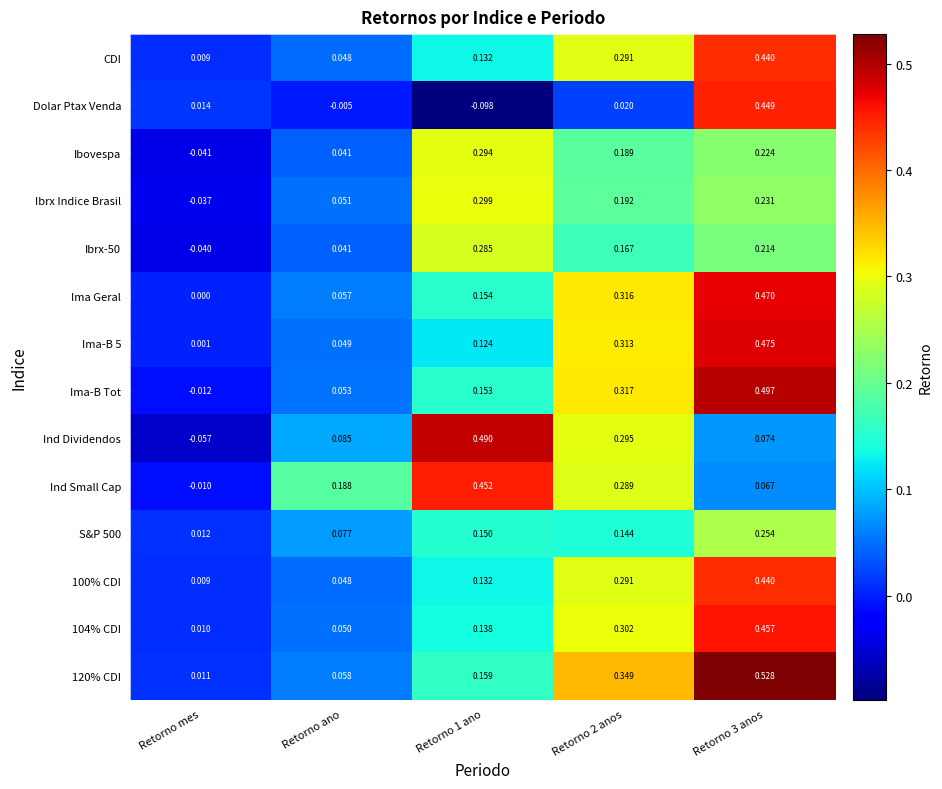

At which label is Ima-B Tot closest to 0?

Retorno mes